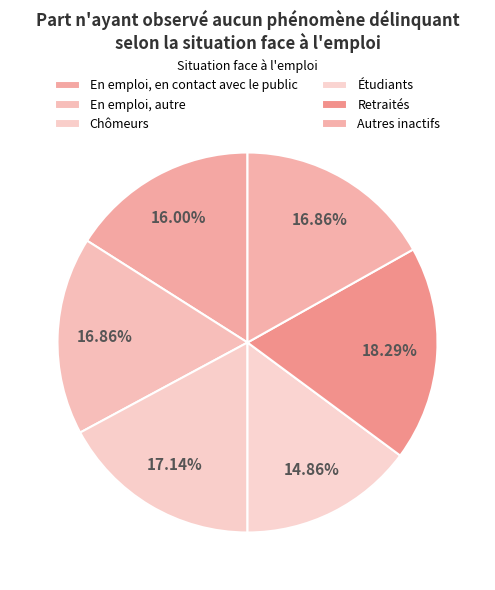

To the nearest percent, what portion does En emploi, autre represent?

17%